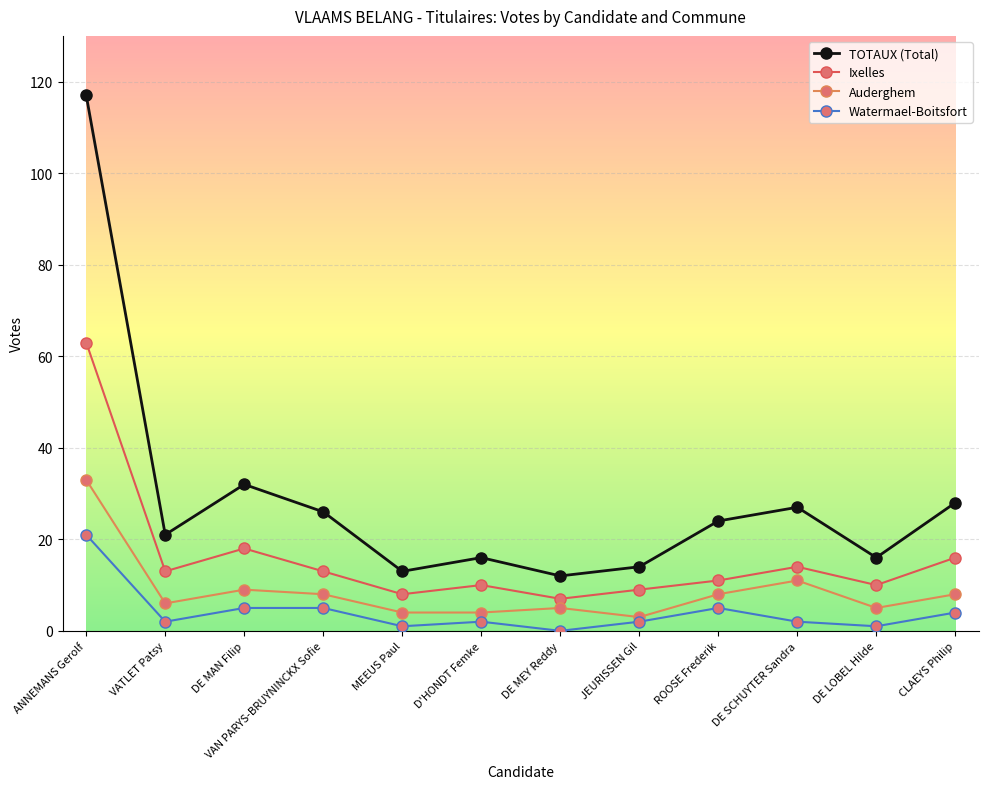

How many series are shown in this chart?

4